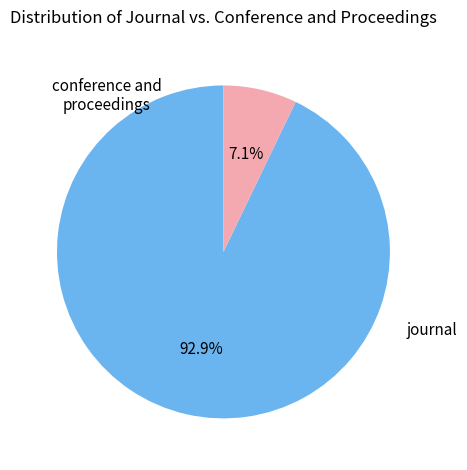

Do journal and conference and proceedings together represent more than half of the pie?

Yes